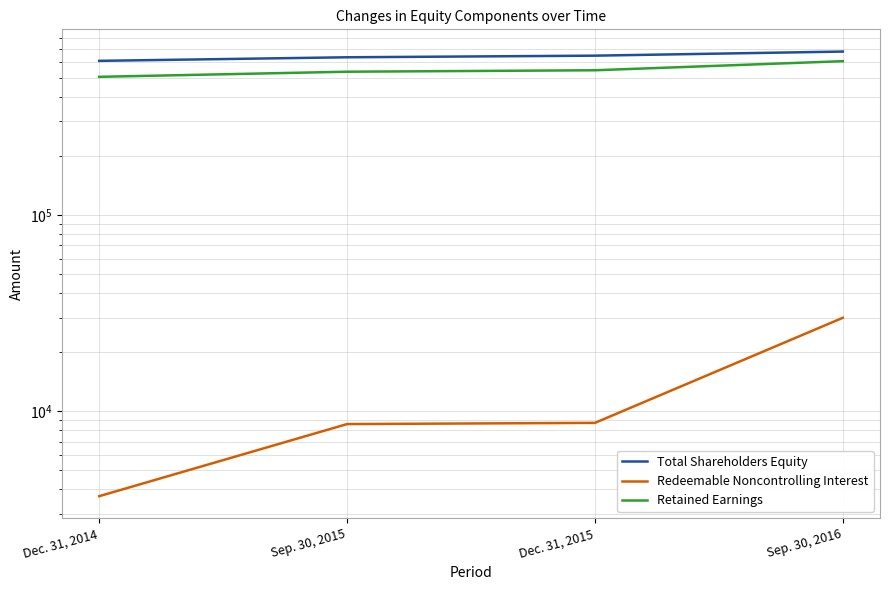

Which series has the largest range (max minus min)?

Retained Earnings